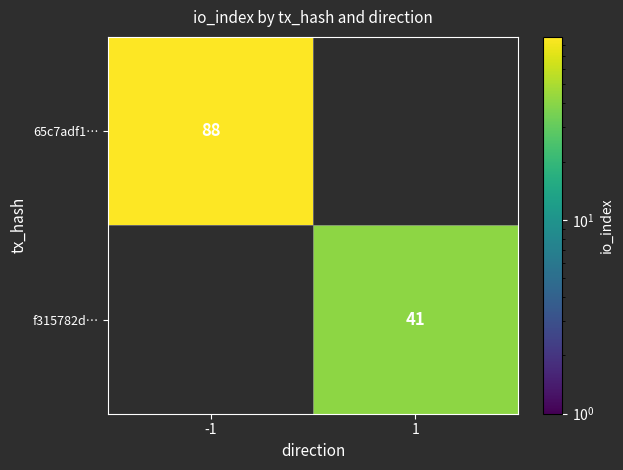

True or false: 65c7adf1… has a value of 88 at -1.

True